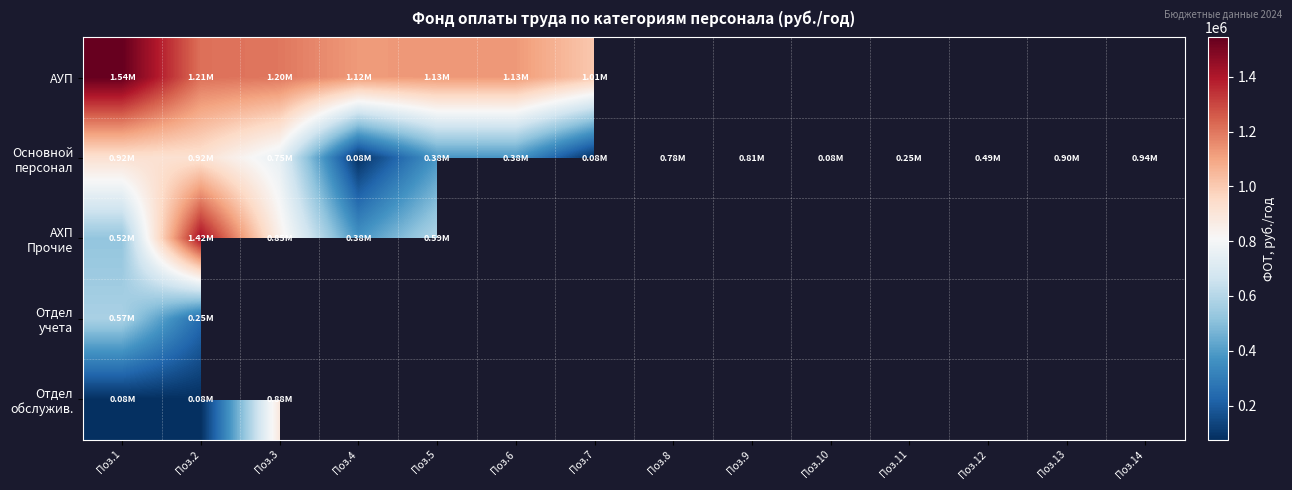

At which label does Отдел обслужив. reach its minimum?

Поз.1